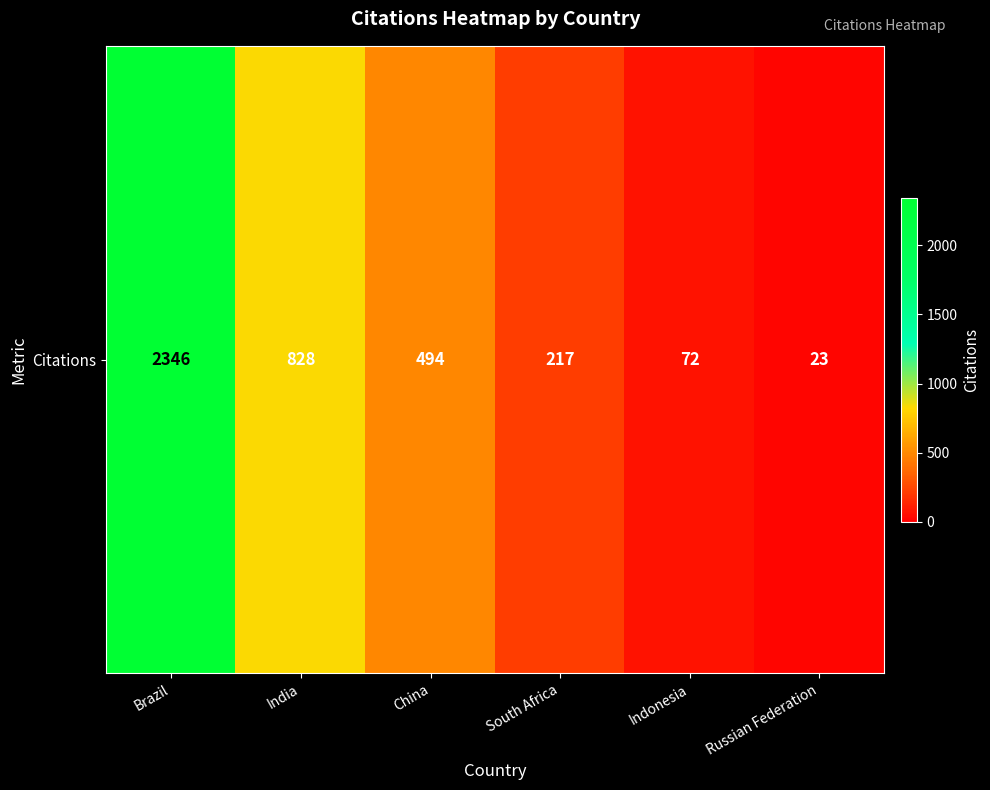

What is the sum of all values?

3980